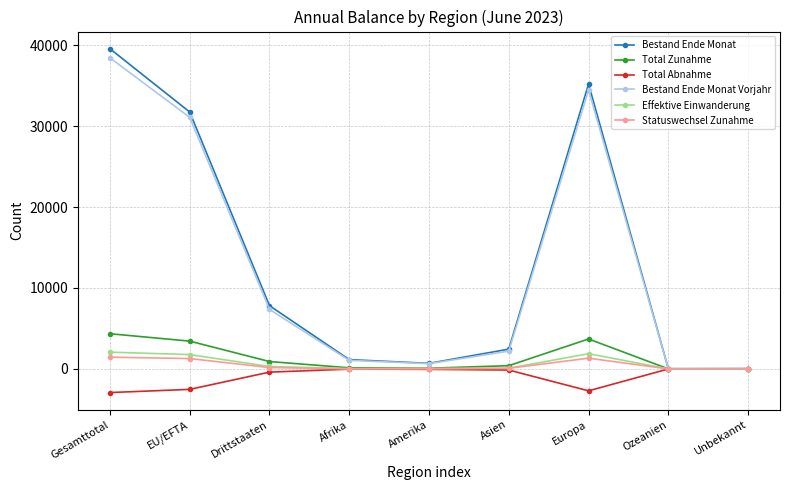

At which category is the sum across all series the highest?

Gesamttotal